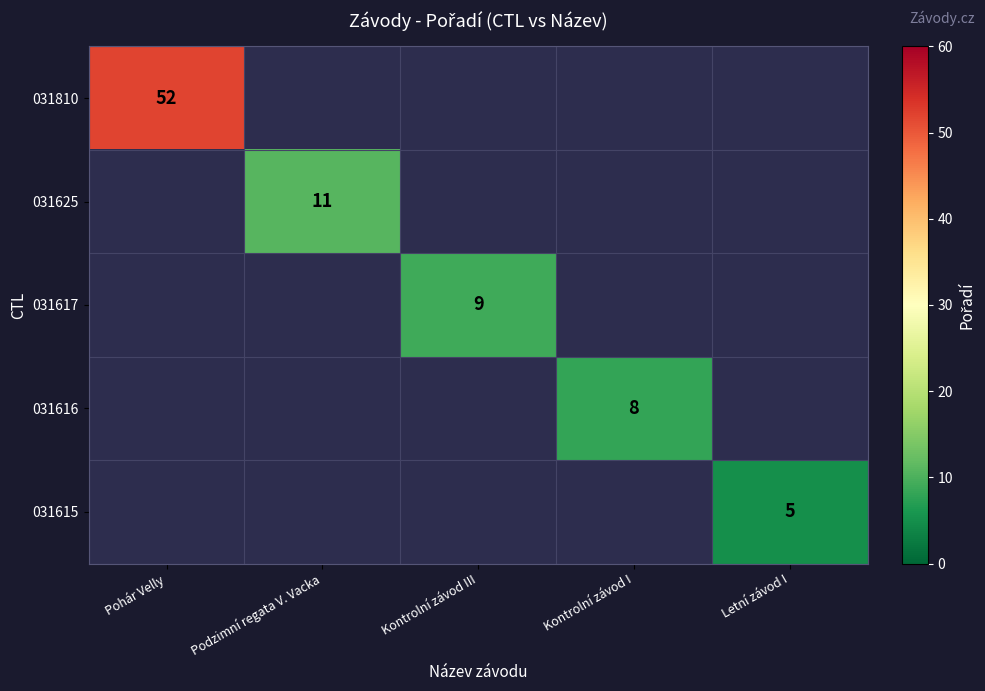

Which label corresponds to the largest value in the chart?

Pohár Velly